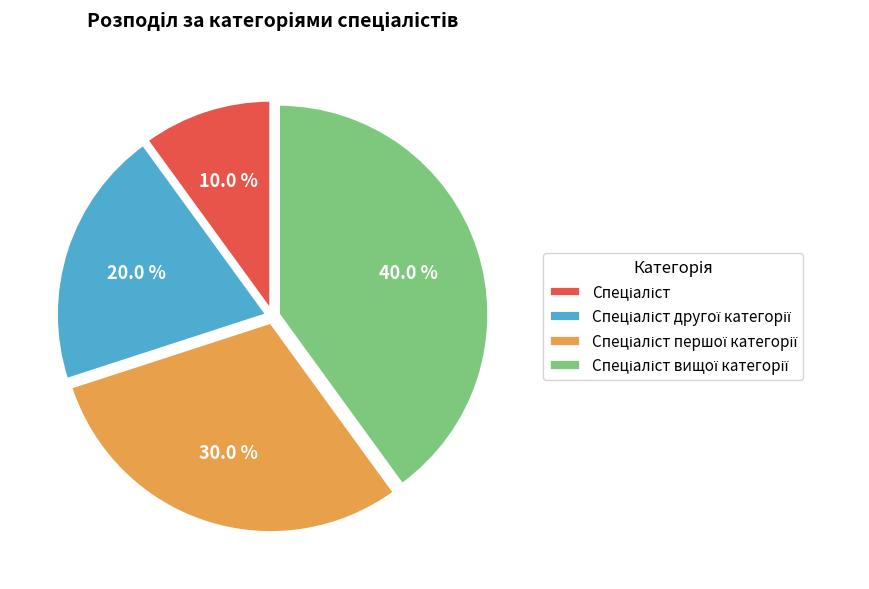

Is there any slice that represents more than half of the pie?

No